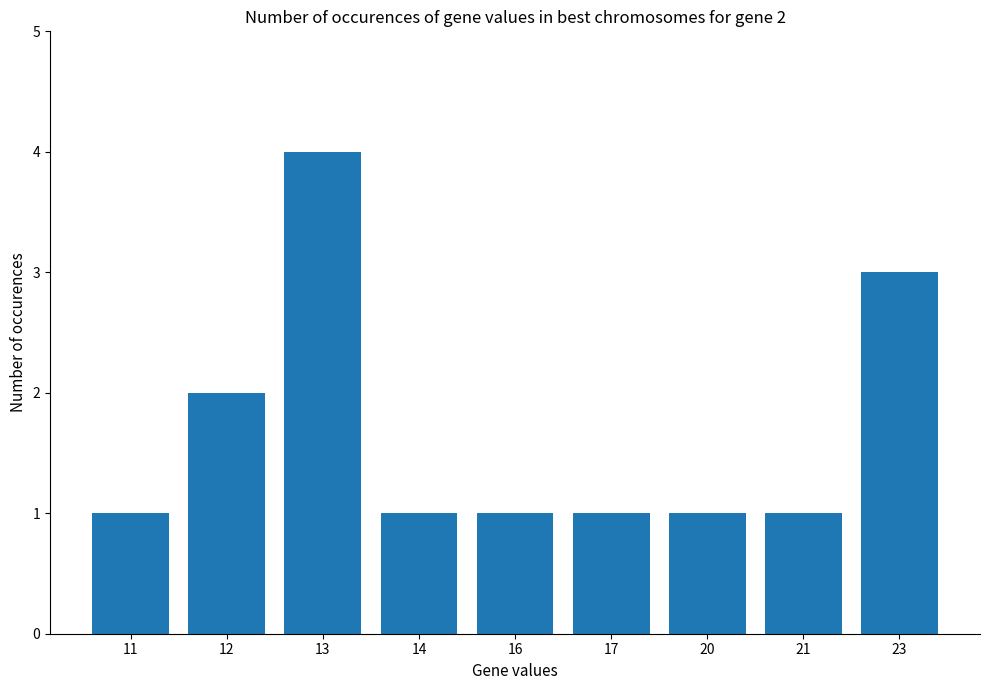

What is the difference between the maximum and second lowest values?

3